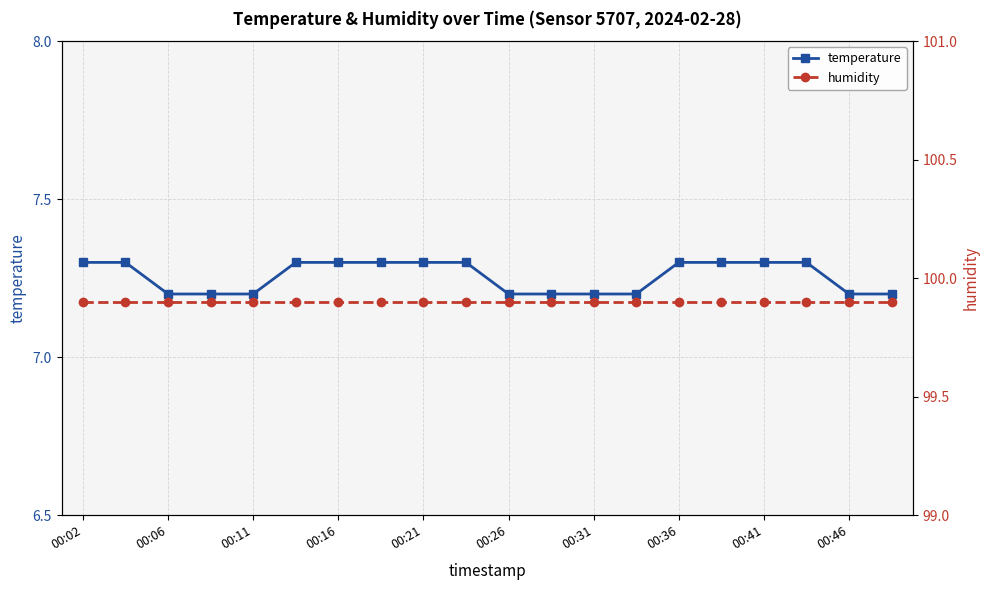

True or false: humidity and temperature cross at least once.

False